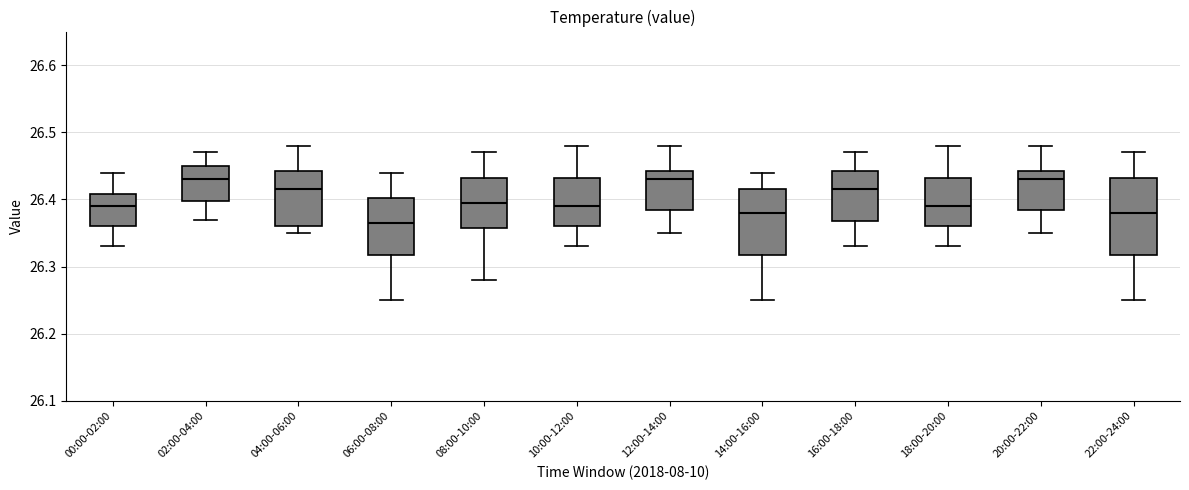

Where does the median line of the box for 10:00-12:00 sit on the y-axis? The values are not printed on the chart, so give them approximately, as read against the axis.

26.39